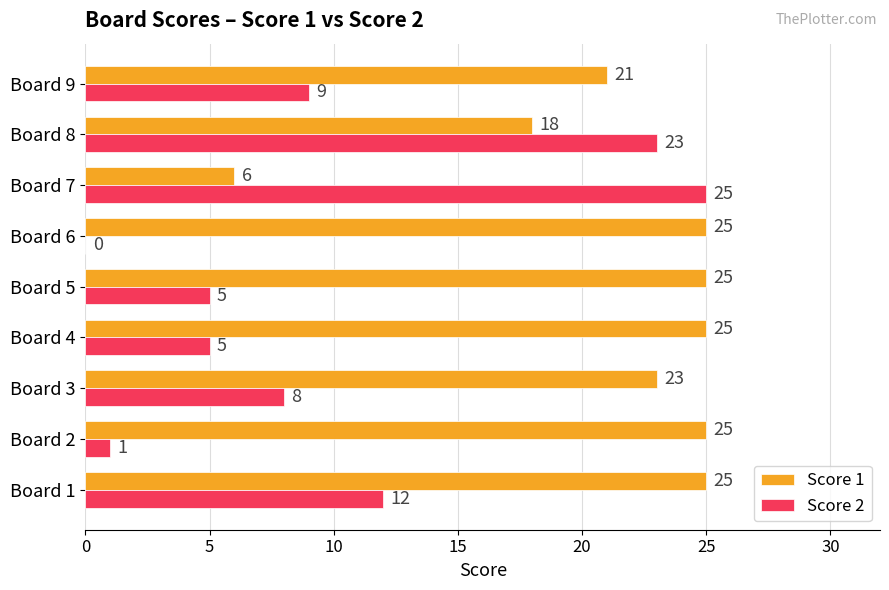

Is the value of Score 1 at Board 4 greater than the value of Score 2 at Board 1?

Yes